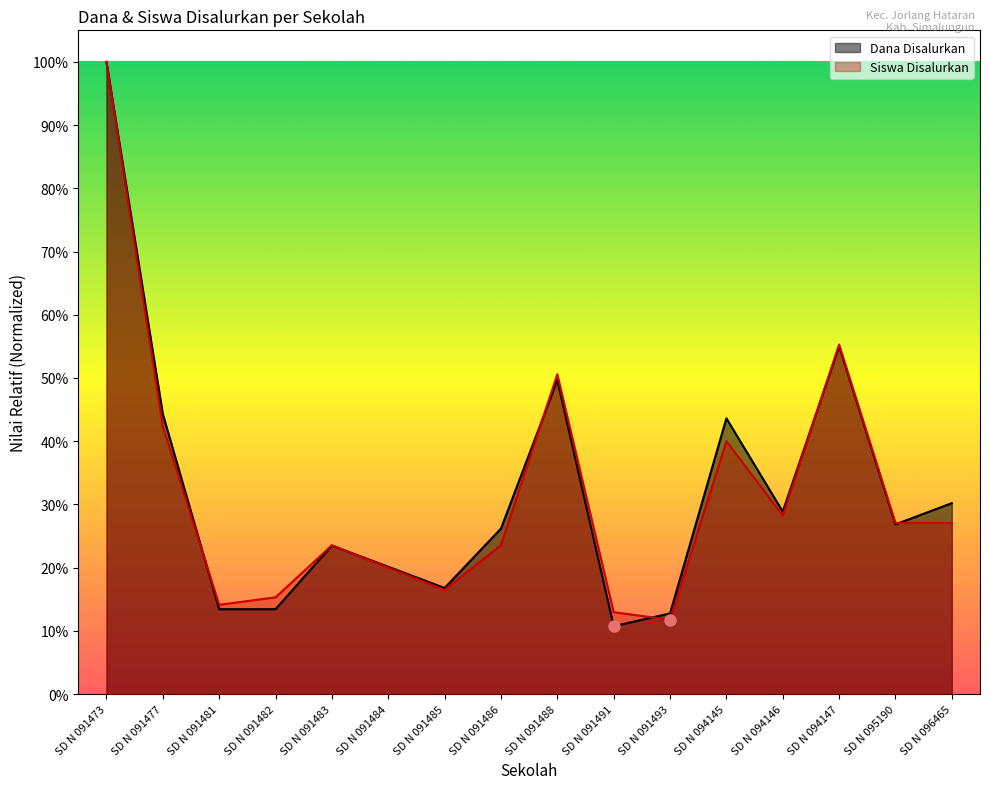

At which label is Siswa Disalurkan closest to 0?

SD N 091493